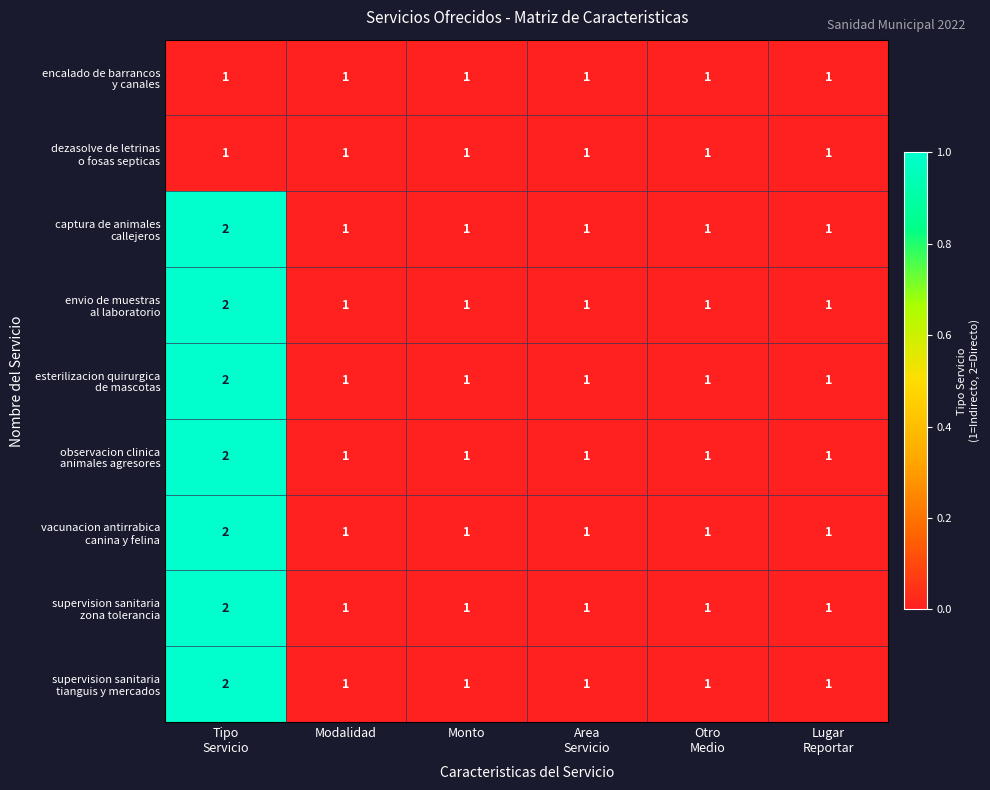

What is the total value across all series at Modalidad?

9